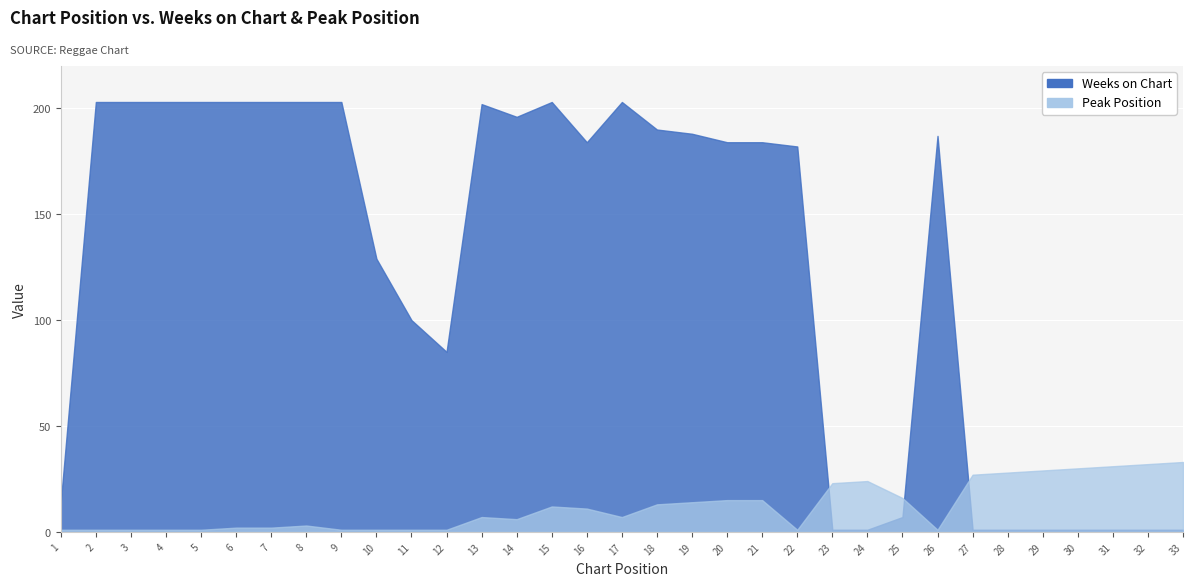

What is the sum of all Weeks on Chart values?

4071